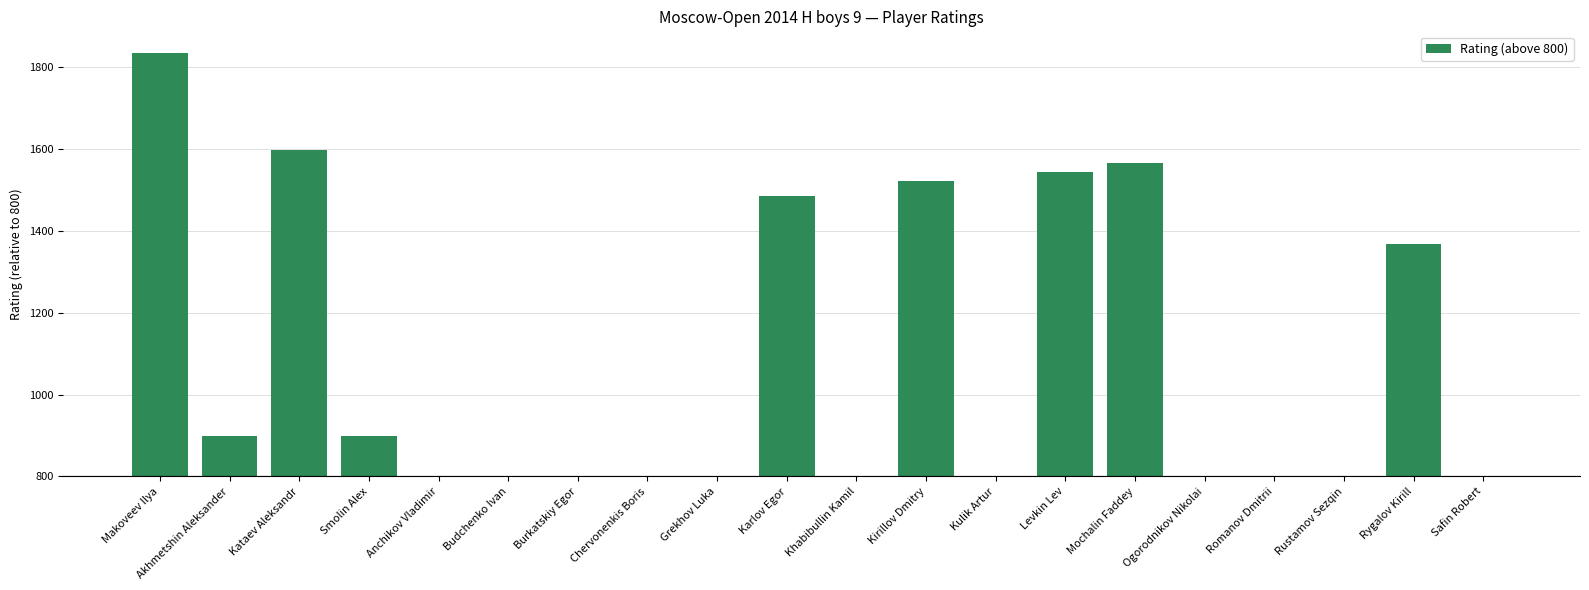

Are the bars horizontal?

No